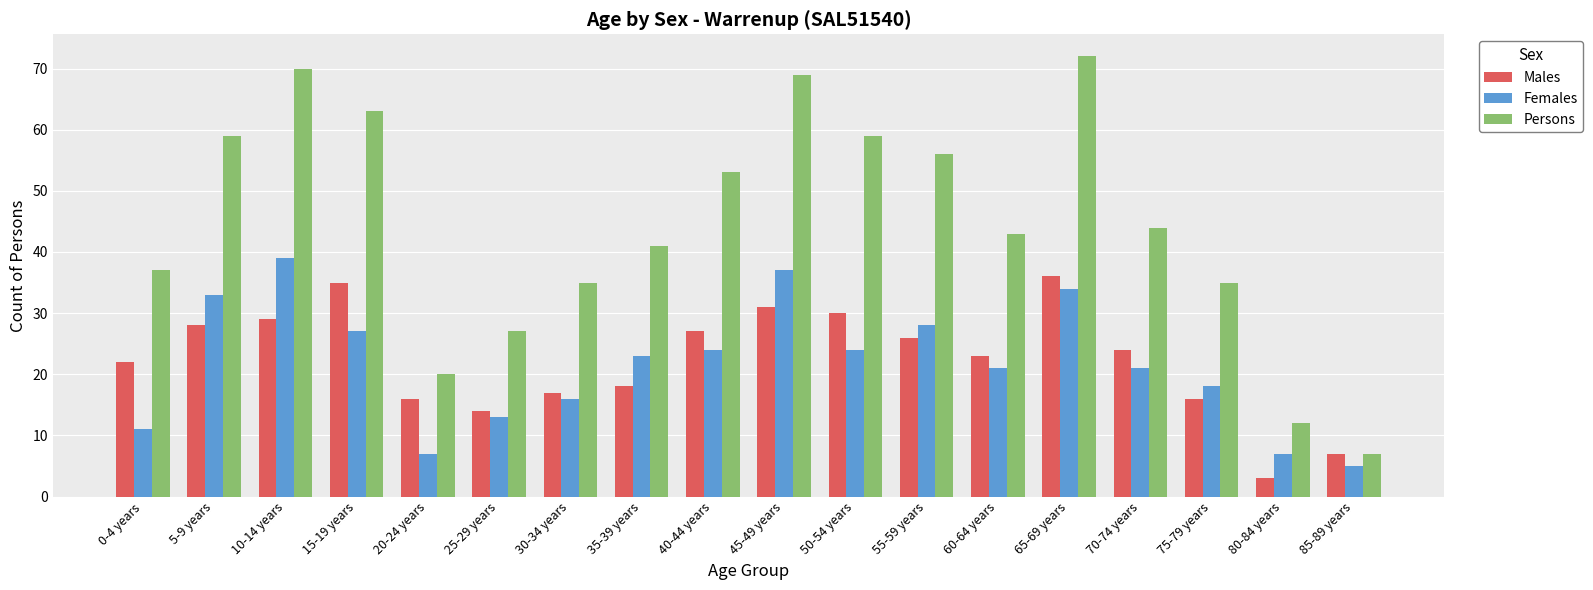

What is the sum of all Males values?

402